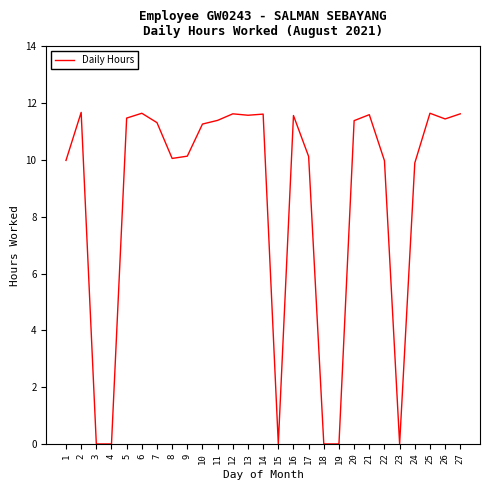

What is the greatest value displayed?

11.7